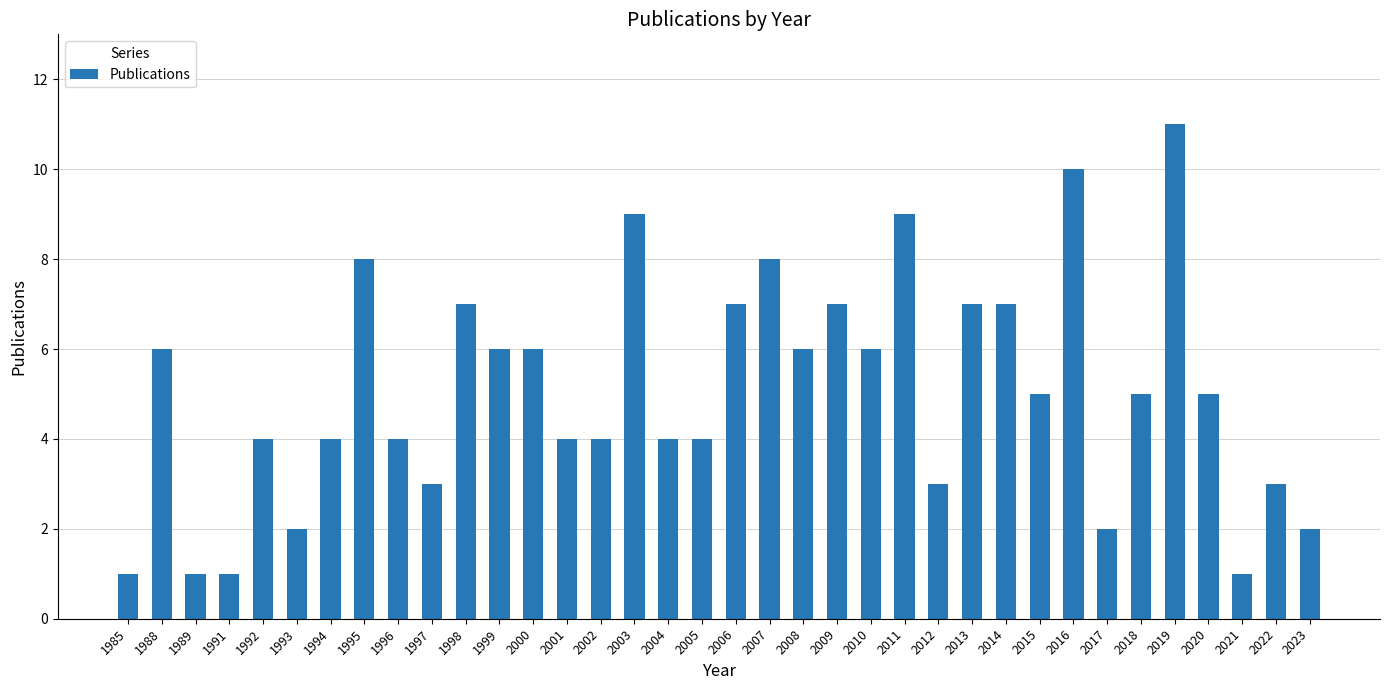

What is the value of the 23rd bar from the left?

6